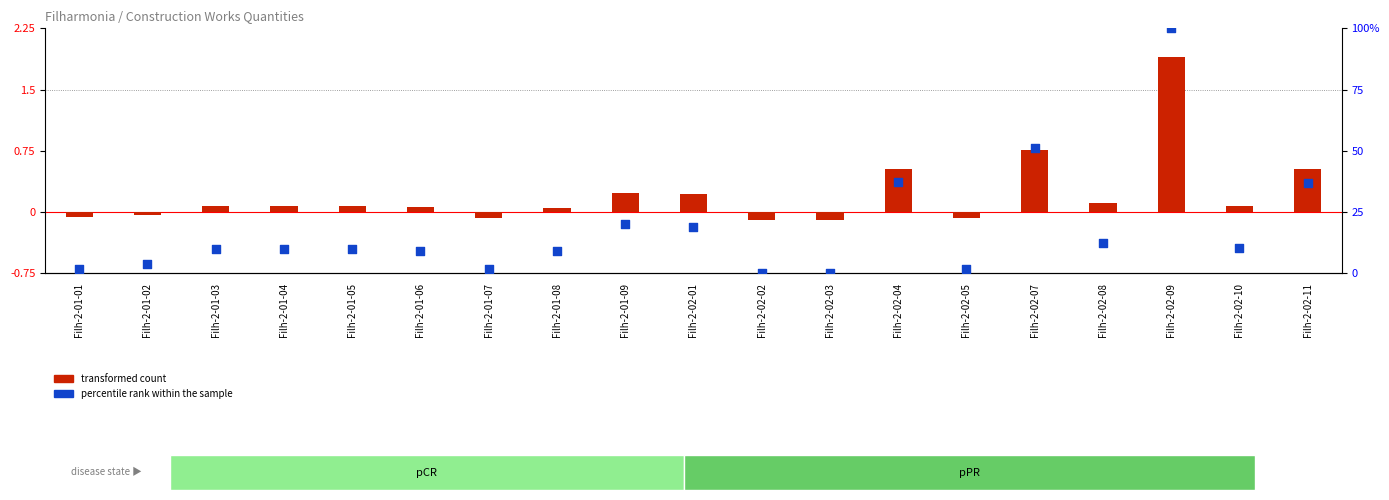

Is the value of transformed count at Filh-2-01-08 greater than the value of percentile rank within the sample at Filh-2-02-05?

No